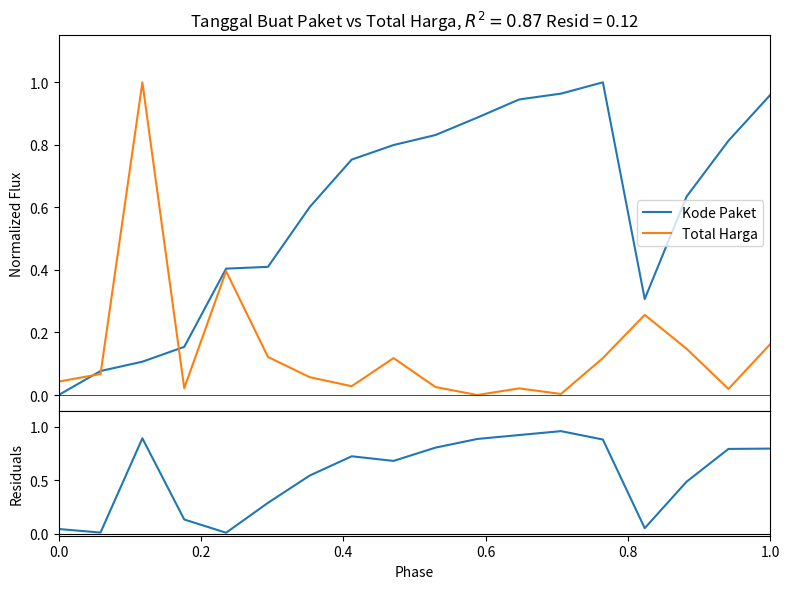

How many distinct data groups are displayed?

3